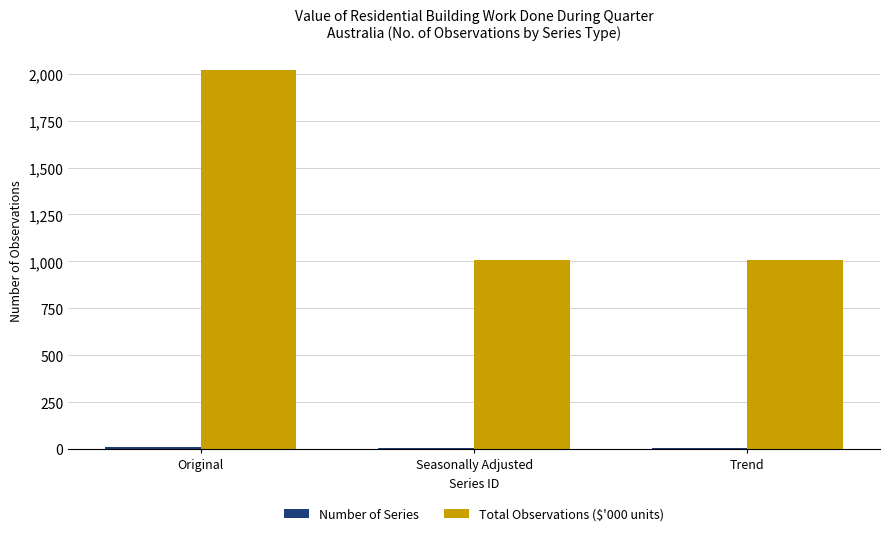

What is the highest value of the Total Observations ($'000 units) series?

2020